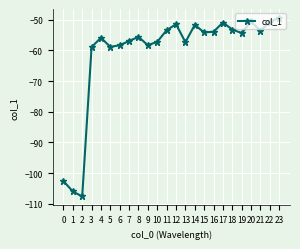

What is the sum of all values?

-1461.8